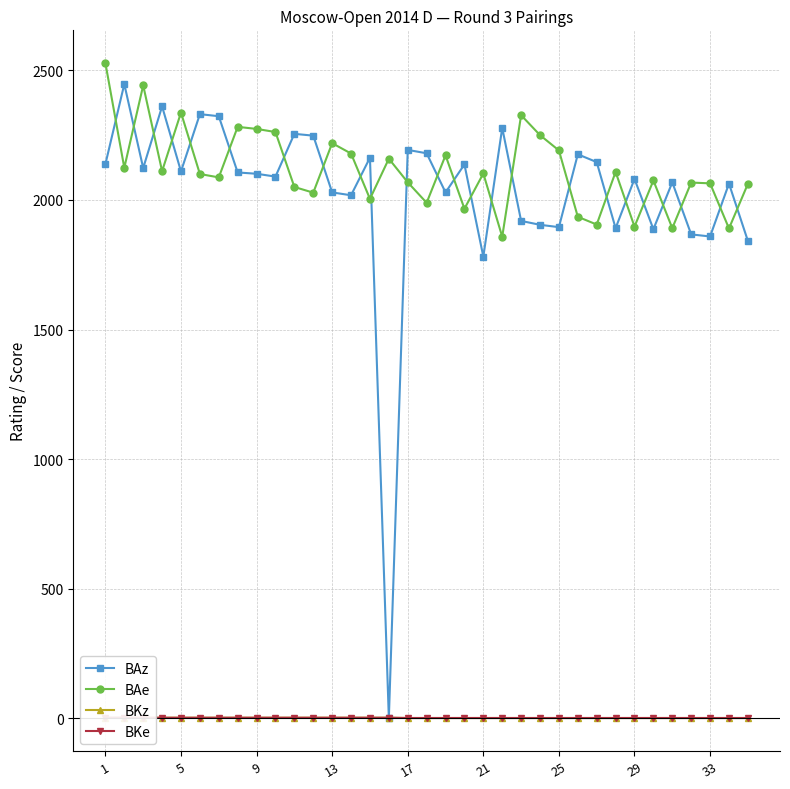

Which series has the widest spread of values?

BAz